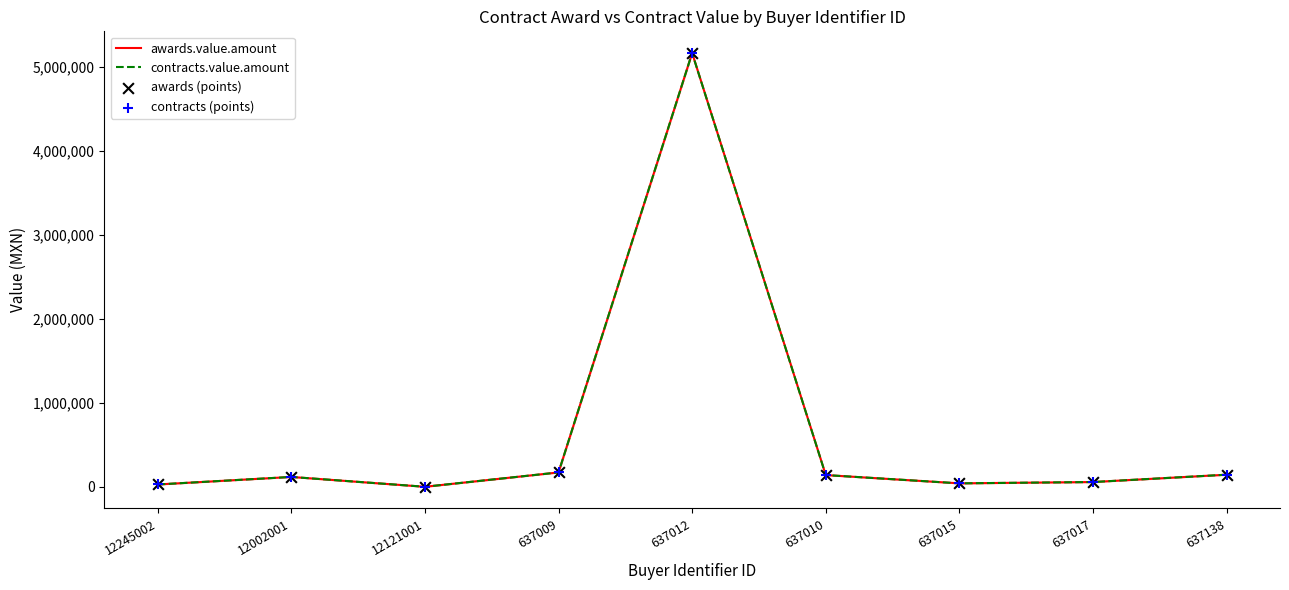

What is the total value across all series at 12002001?

469360.0